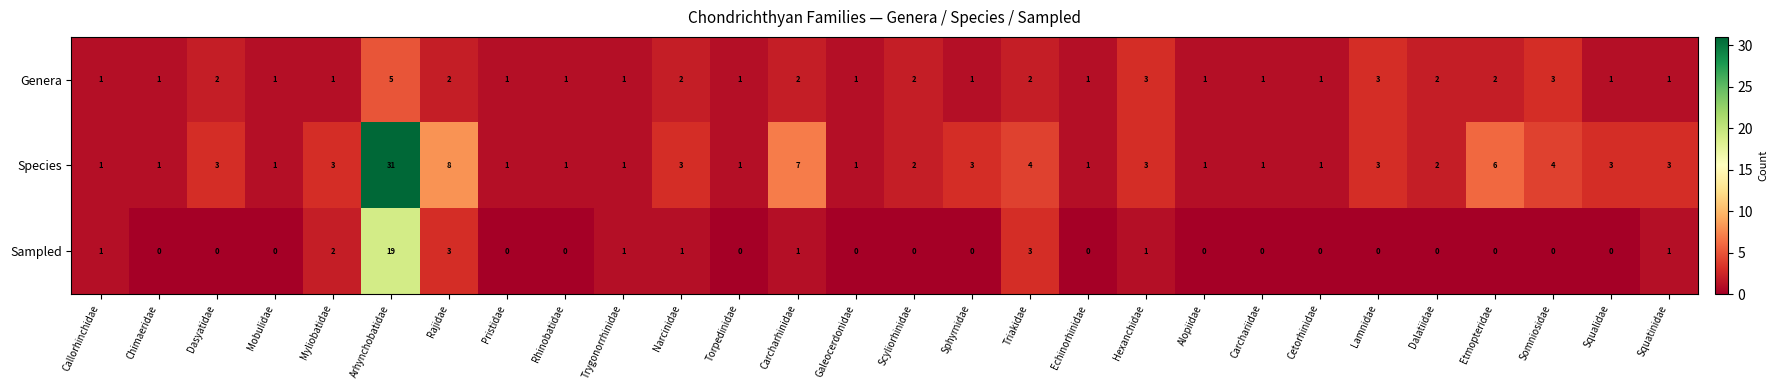

Which series has the largest total across all categories?

Species